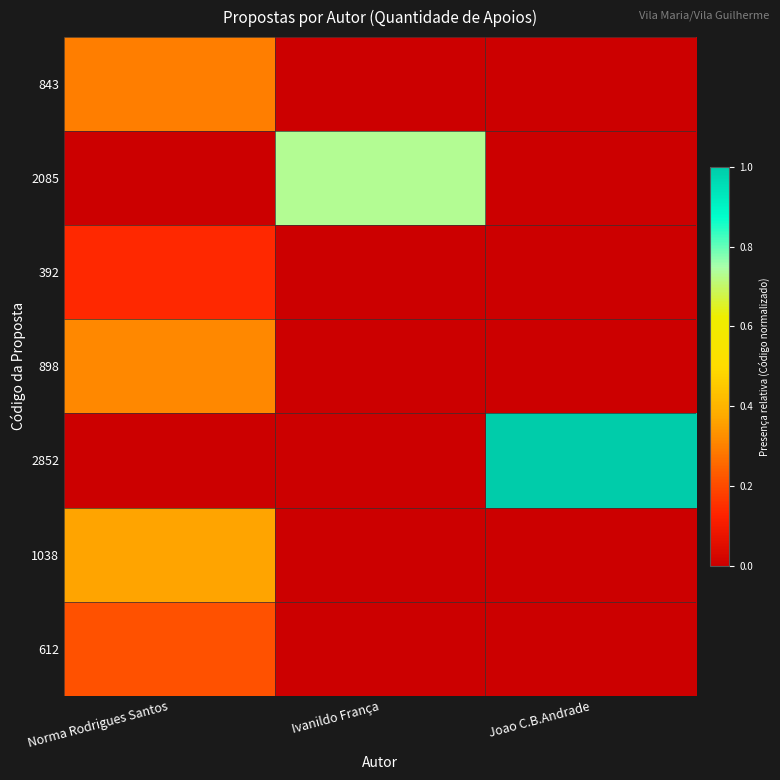

At how many categories does at least one series exceed 0?

3